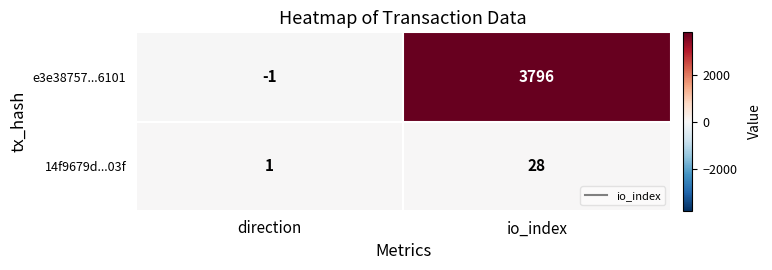

Which series has the largest total across all categories?

e3e38757...6101